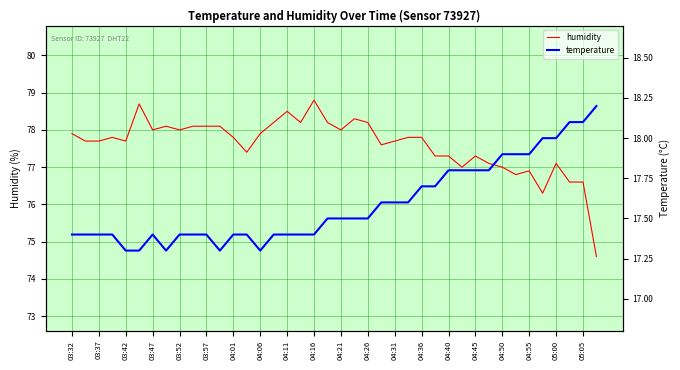

Count the number of categories in the chart.

40